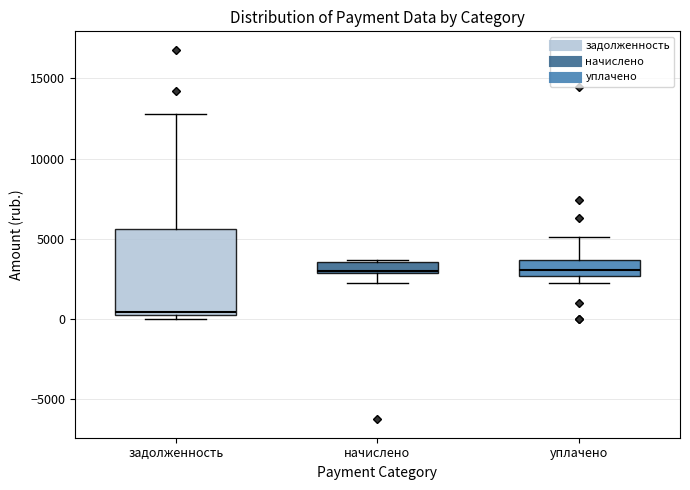

Which box is the tallest, from its lower edge to its upper edge?

задолженность